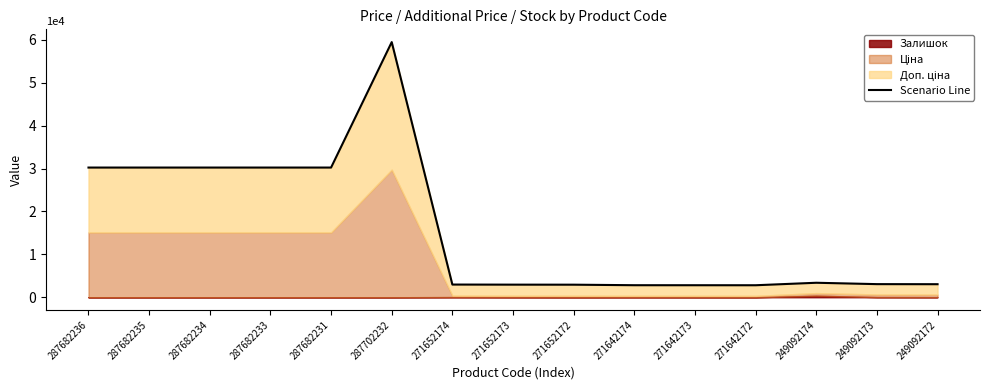

What is the sum of all values?

237403.6